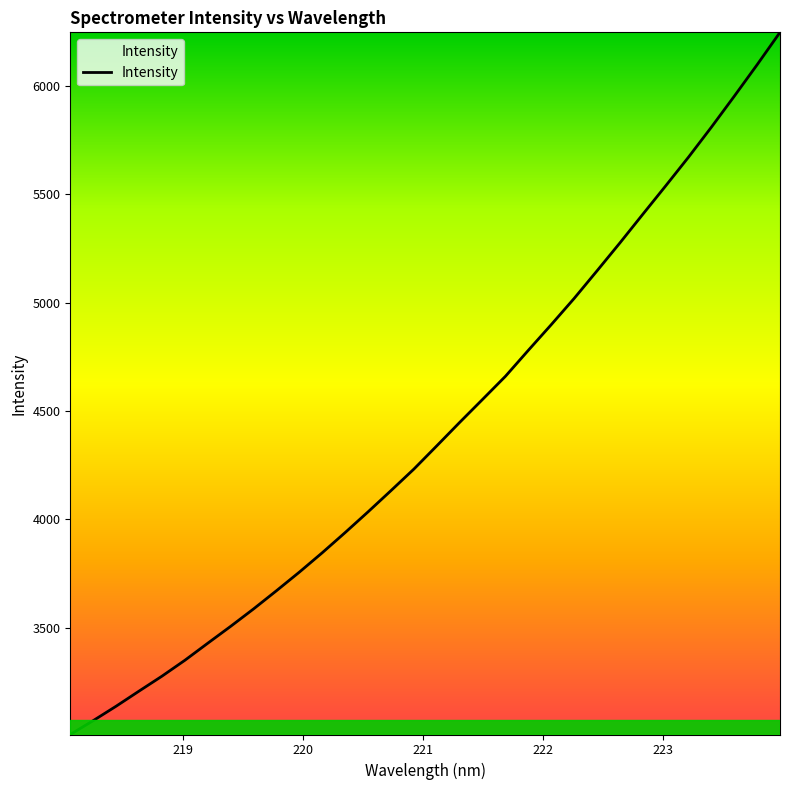

What is the difference between the maximum and minimum values?

3242.3